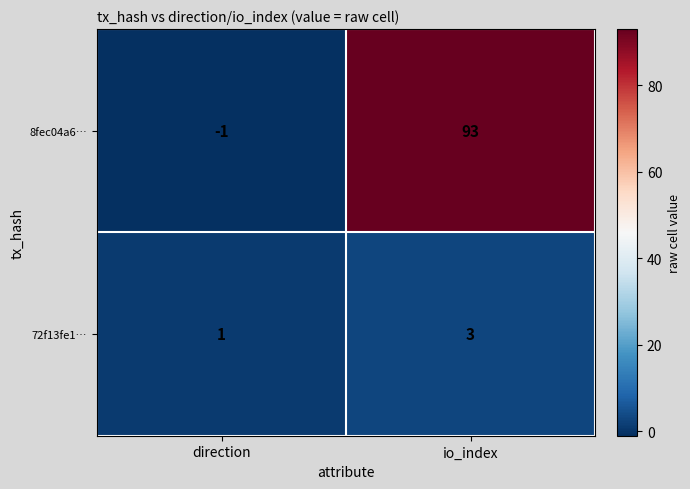

Reading left to right, list all the values displayed in this chart.

8fec04a6…: direction=-1	io_index=93
72f13fe1…: direction=1	io_index=3